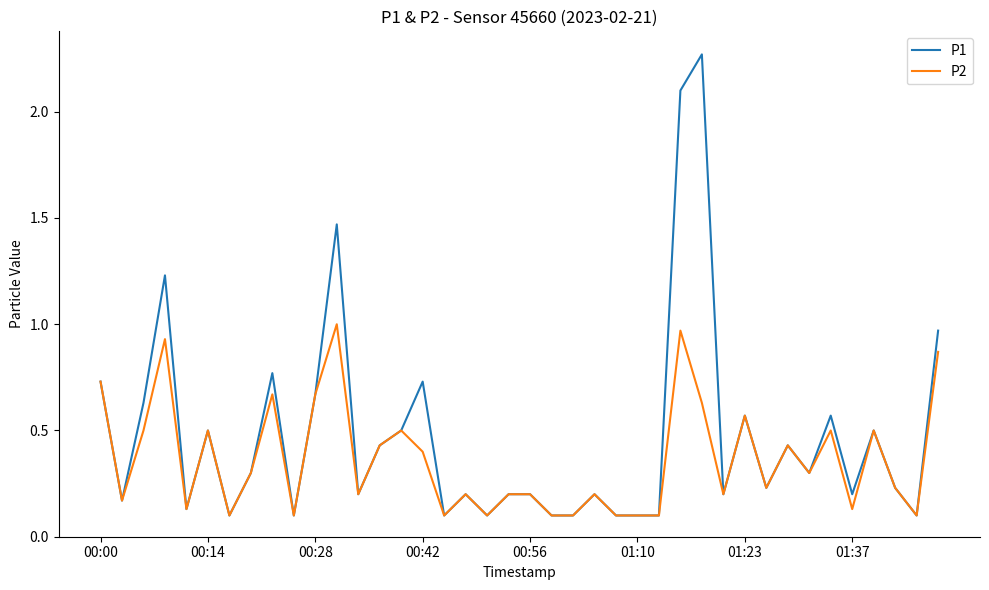

Which series has the largest total across all categories?

P1